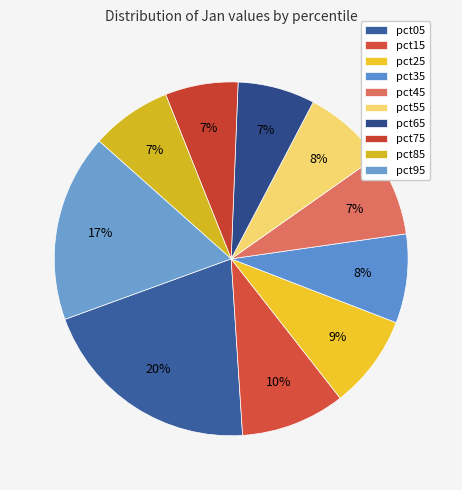

Is there a majority slice in this chart?

No